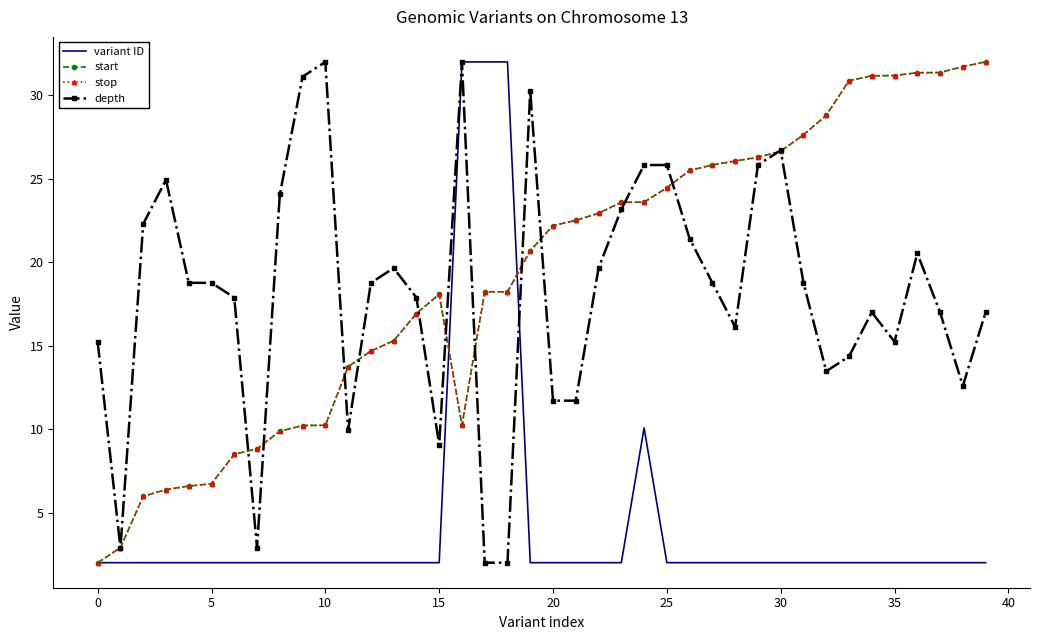

What is the difference between the maximum and minimum values in the stop series?

30.0